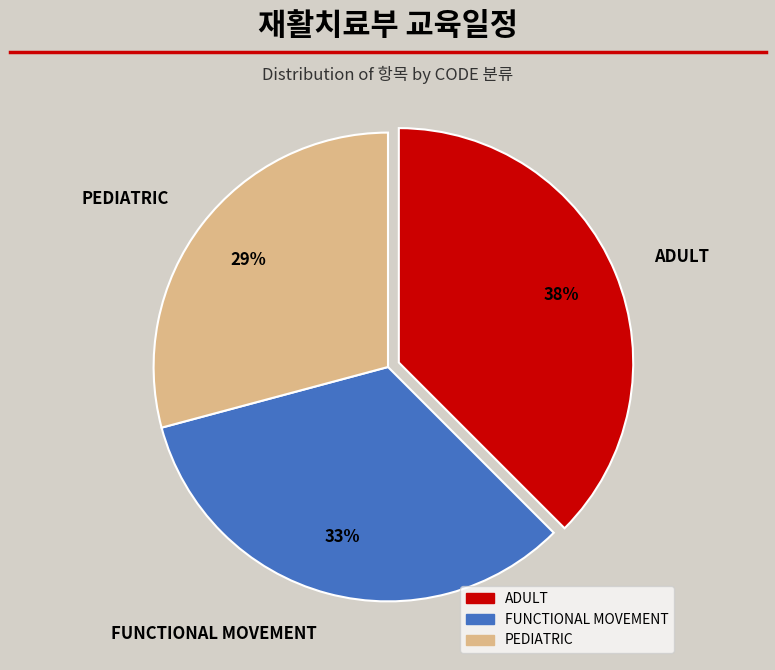

To the nearest percent, what percentage of the pie is FUNCTIONAL MOVEMENT?

33%